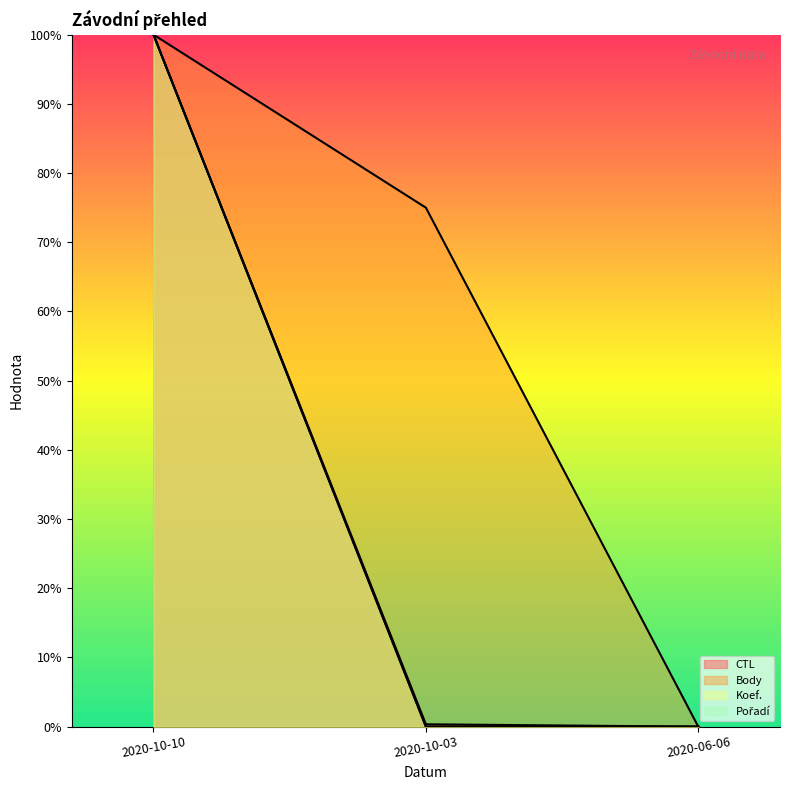

How many lines are shown in the chart?

4